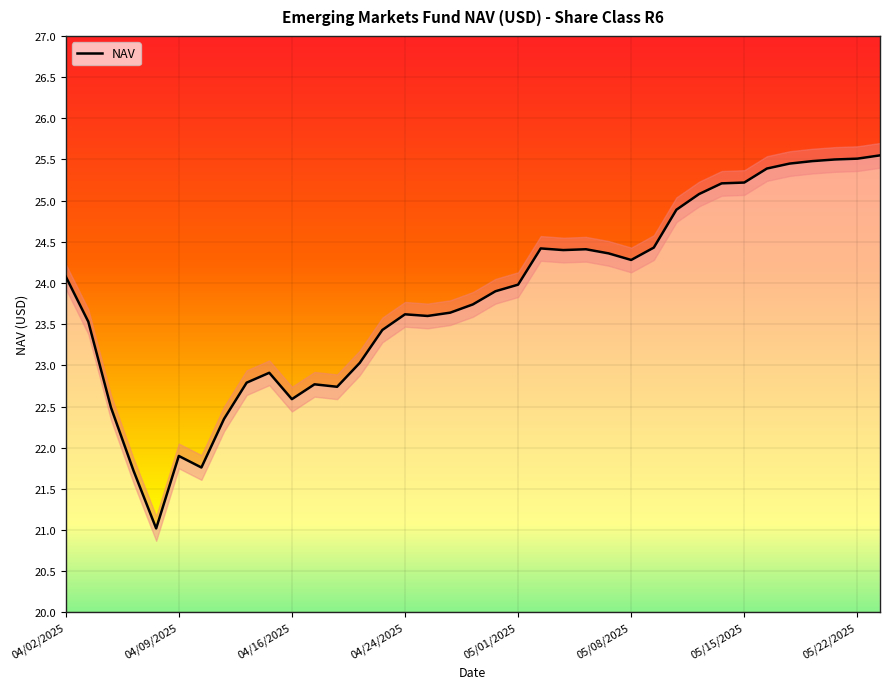

The value of NAV at 04/02/2025 is 24.1. True or false?

True